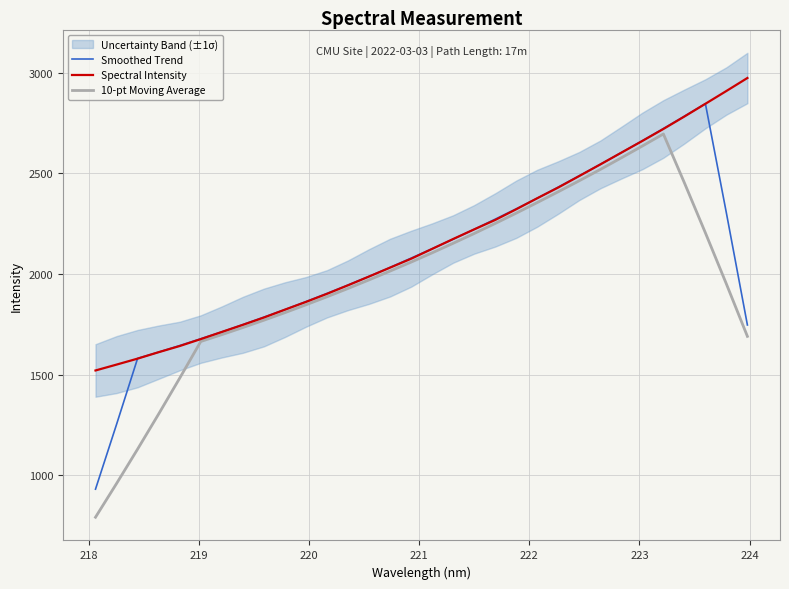

What is the highest value of the Spectral Intensity series?

2975.0